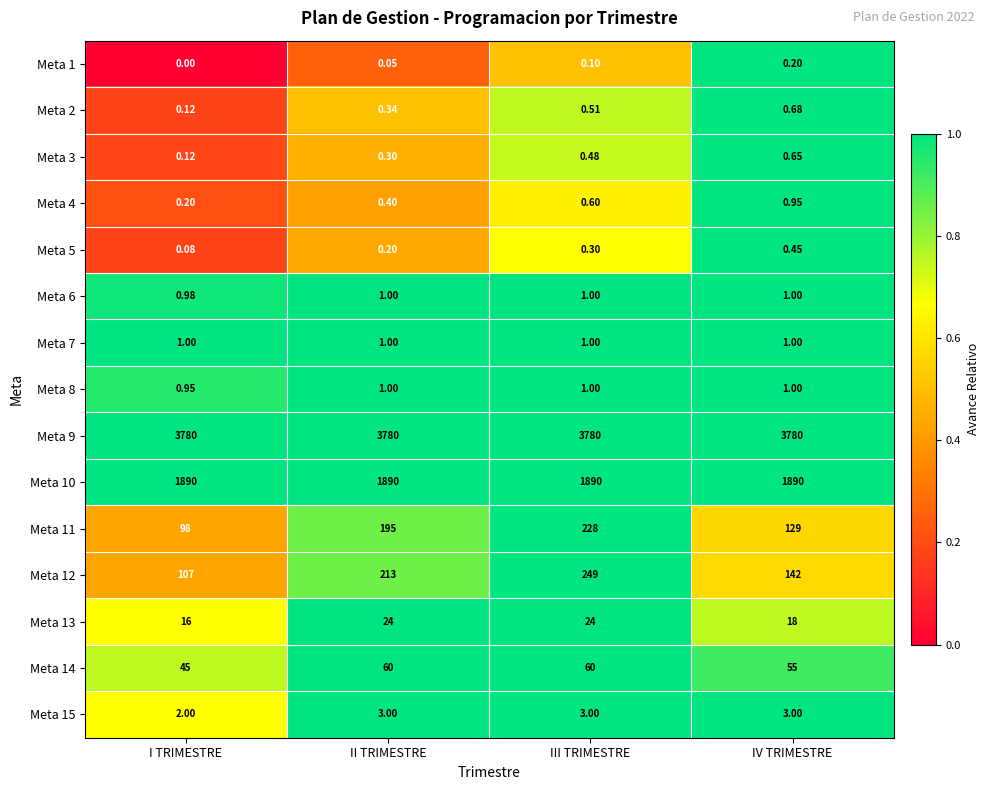

Is the value of Meta 9 at II TRIMESTRE greater than the value of Meta 10 at IV TRIMESTRE?

Yes